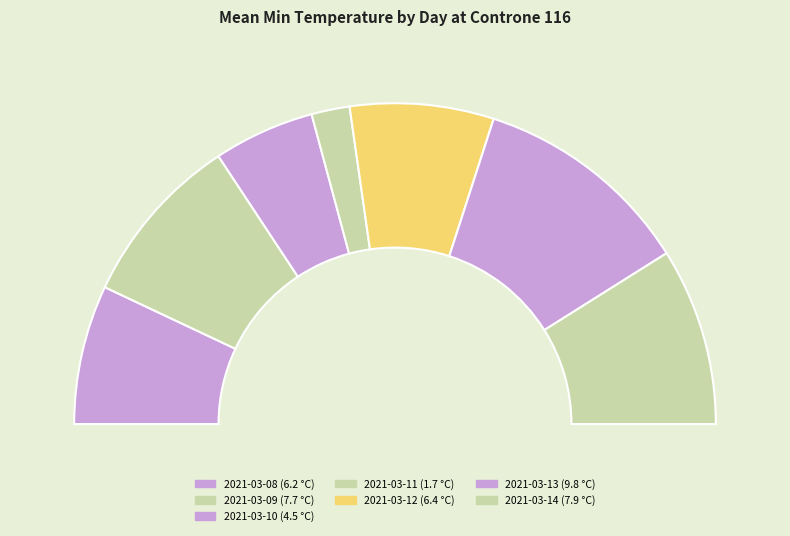

Is there any slice that represents more than half of the pie?

No